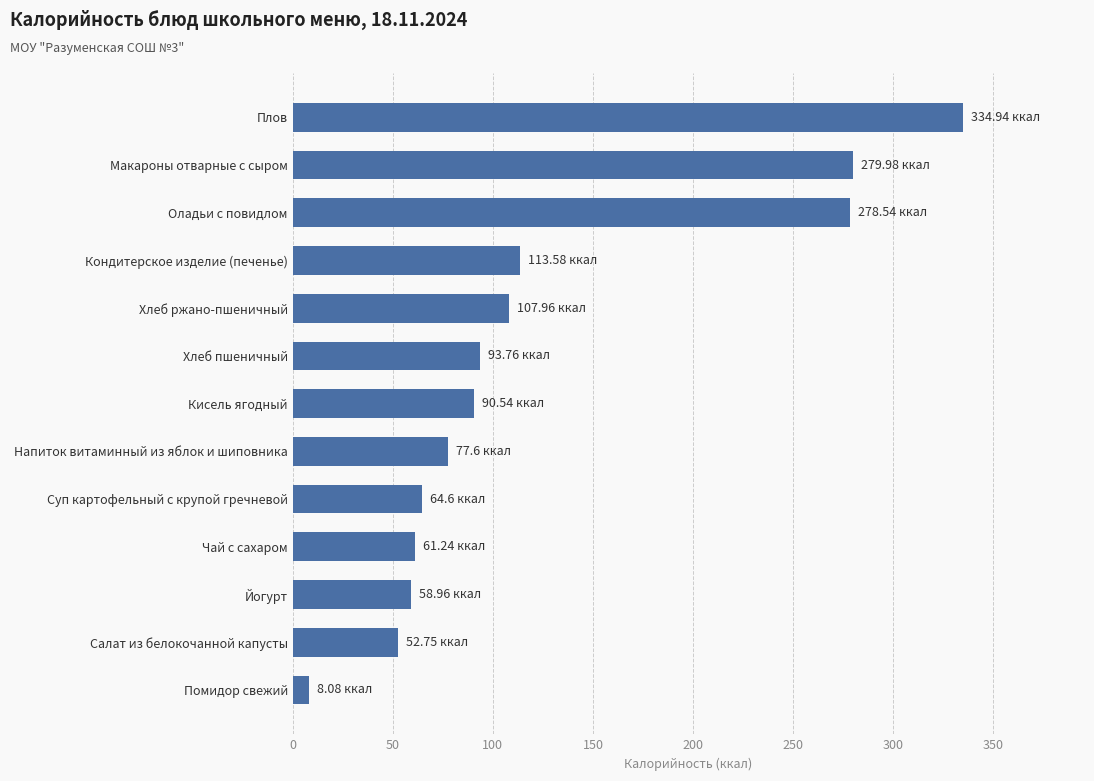

Approximately how many times larger is the value at Кисель ягодный compared to Кондитерское изделие (печенье)?

0.8